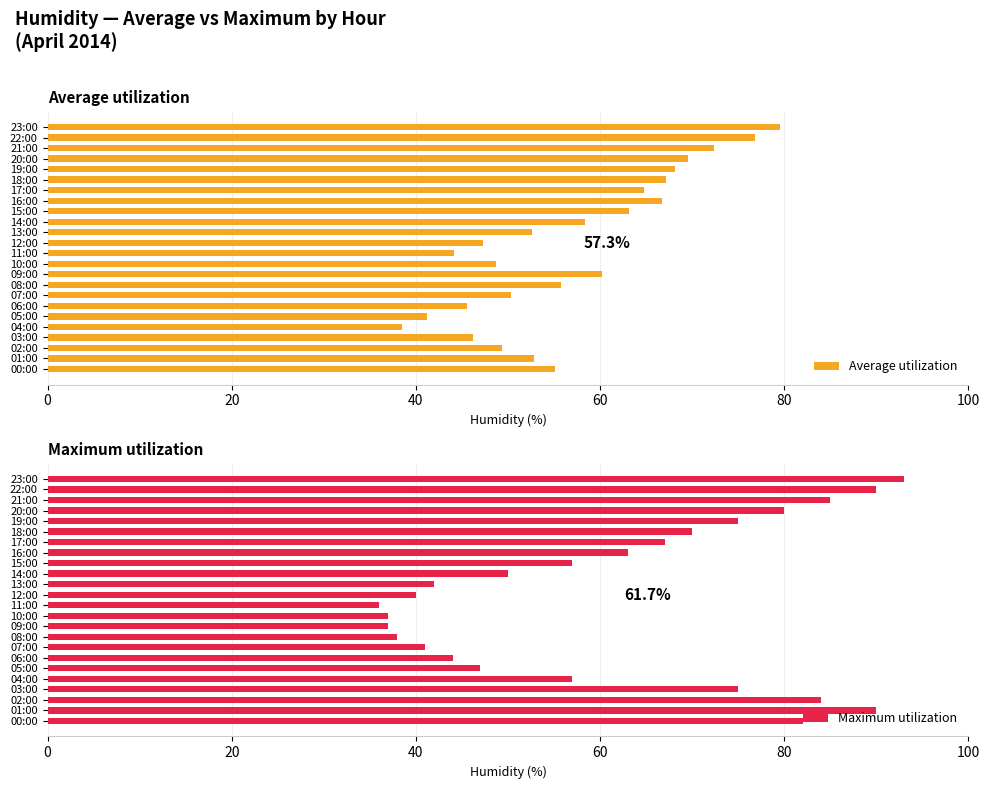

What is the average value of the Average utilization series?

57.3